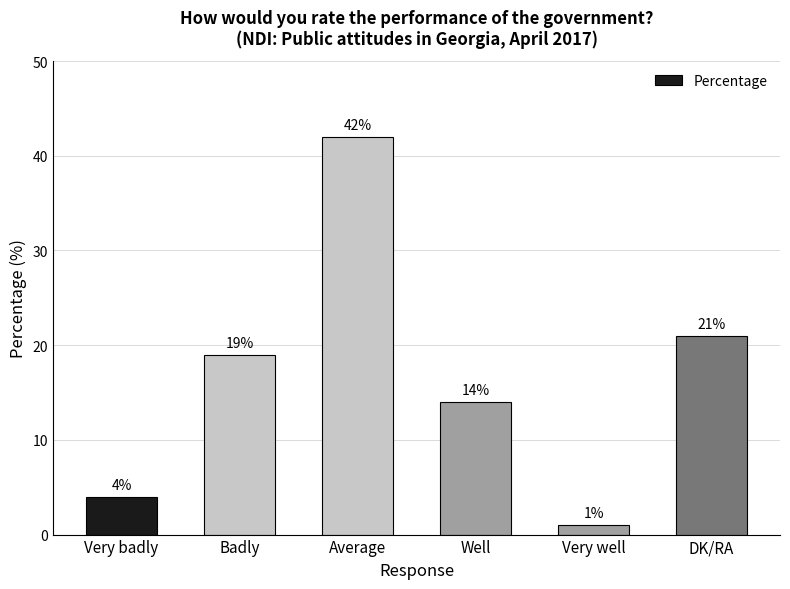

What is the sum of the values at Badly and Very badly?

23